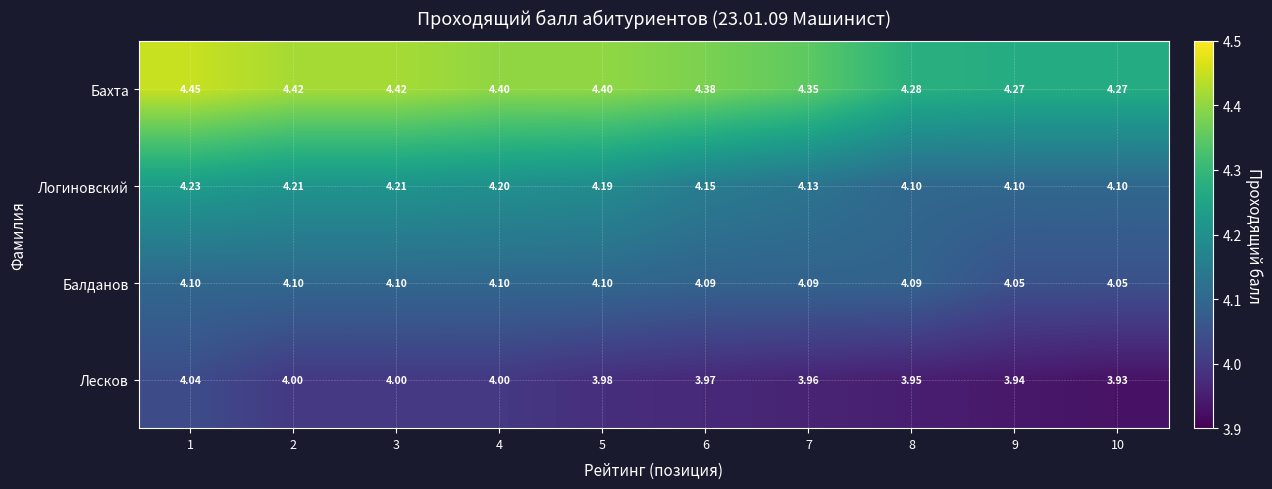

At how many categories does at least one series exceed 4?

10